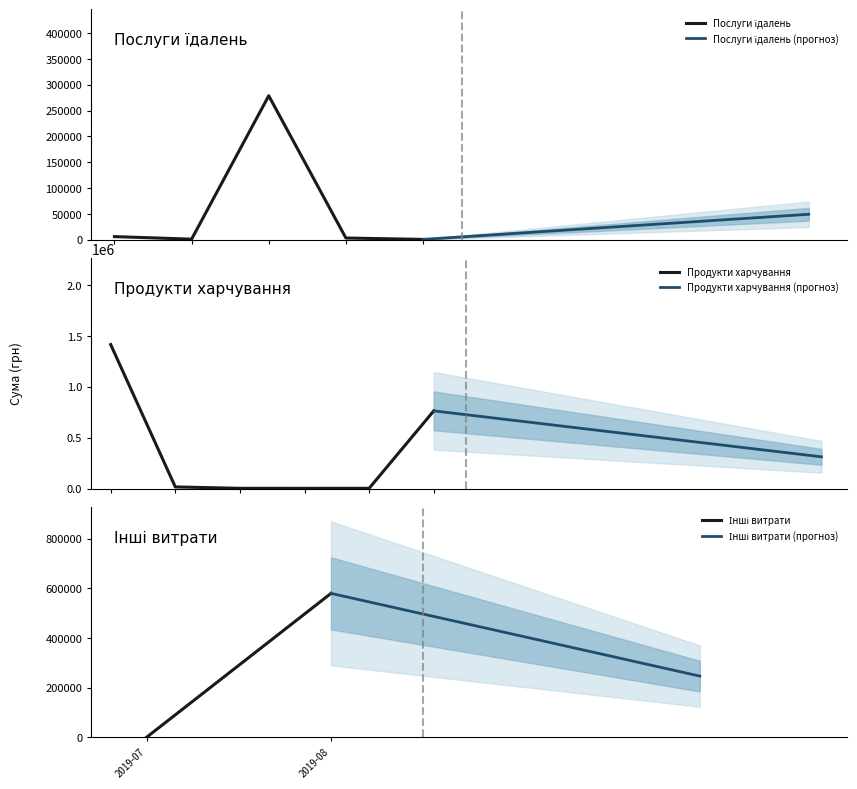

What is the highest value of the Продукти харчування series?

1415839.7